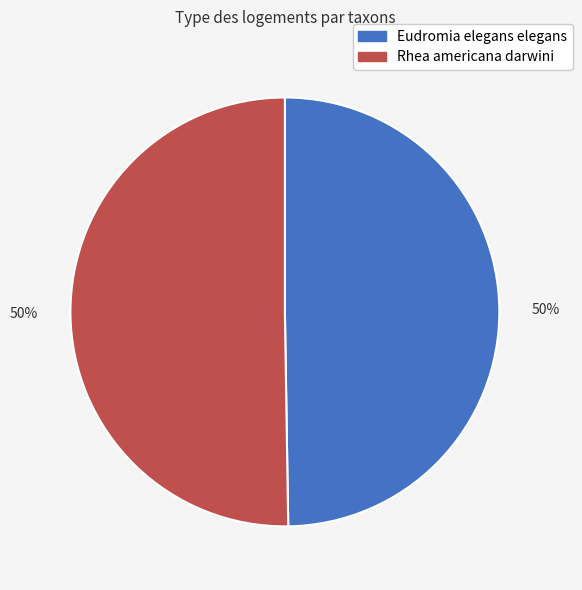

Count the number of slices in the pie.

2